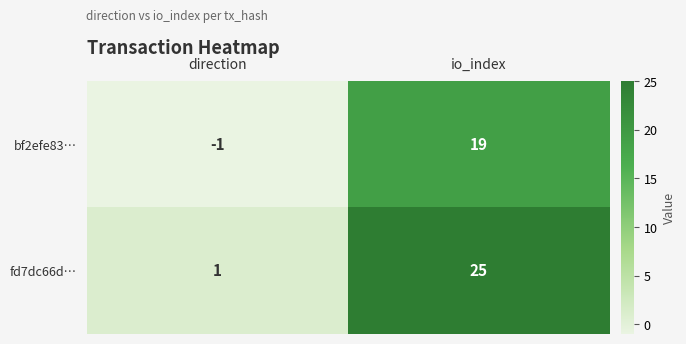

What is the total value across all series at io_index?

44